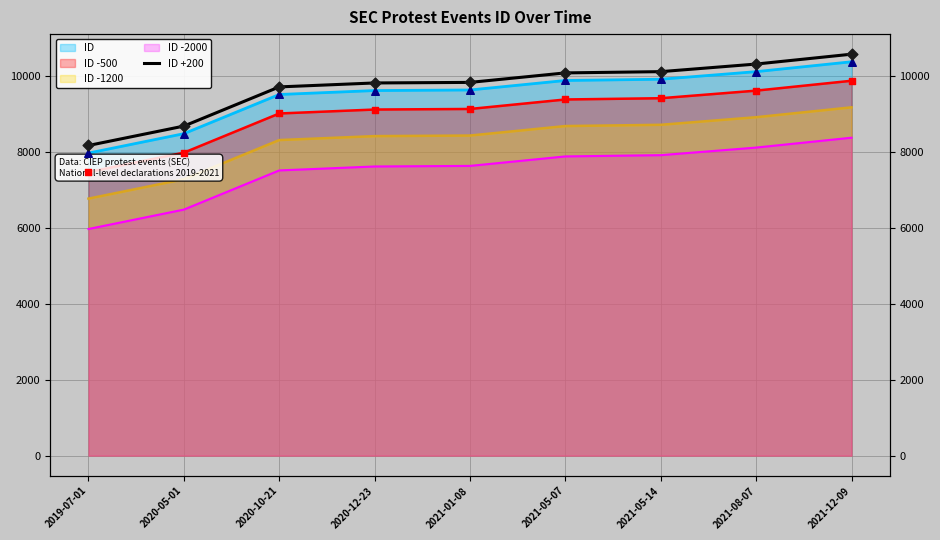

What is the change in value from 2019-07-01 to 2021-08-07?

+2145